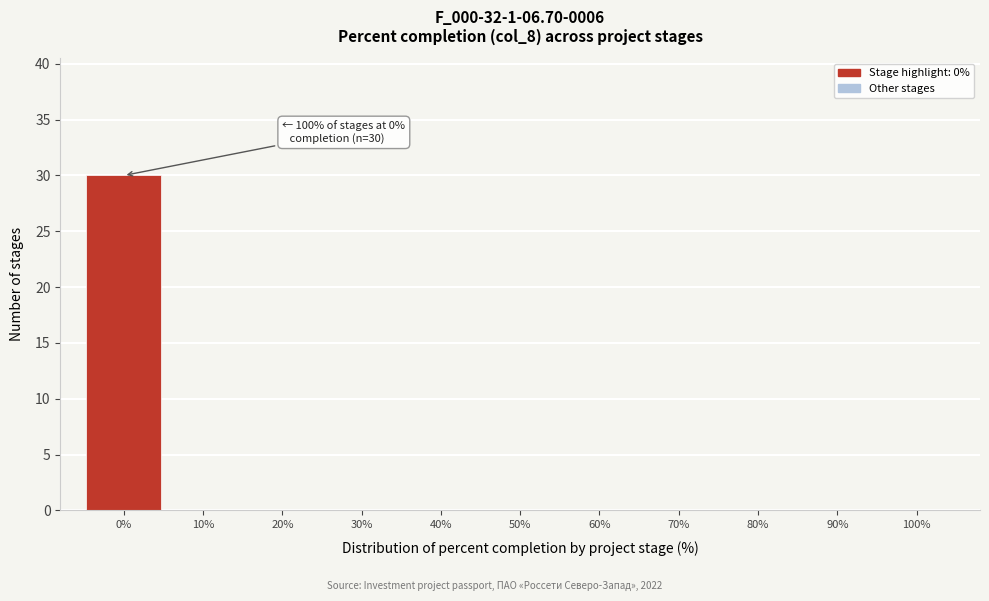

Which range on the x-axis has the tallest bar?

-5 to 5